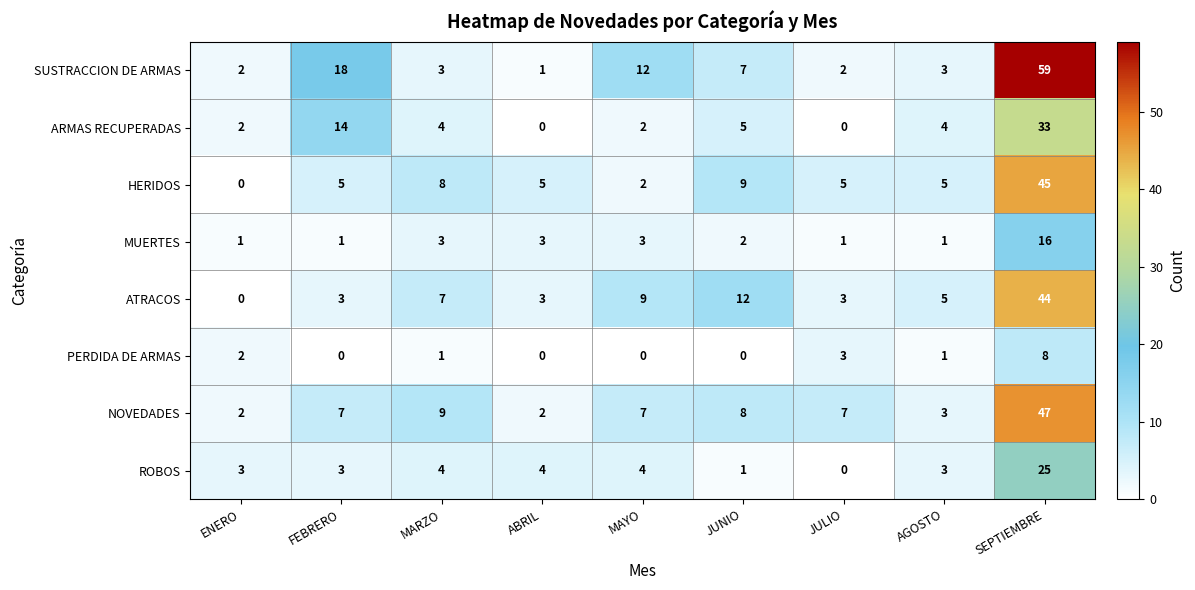

Count the number of categories in the chart.

9